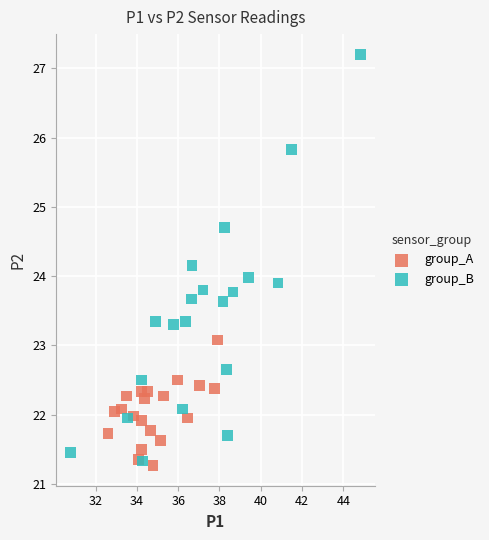

Which series reaches the minimum Y coordinate?

group_A